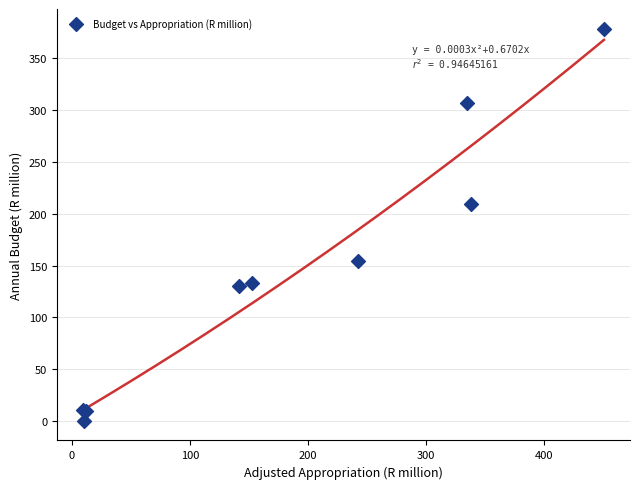

What Y value in the scatter plot is closest to 189?

209.2